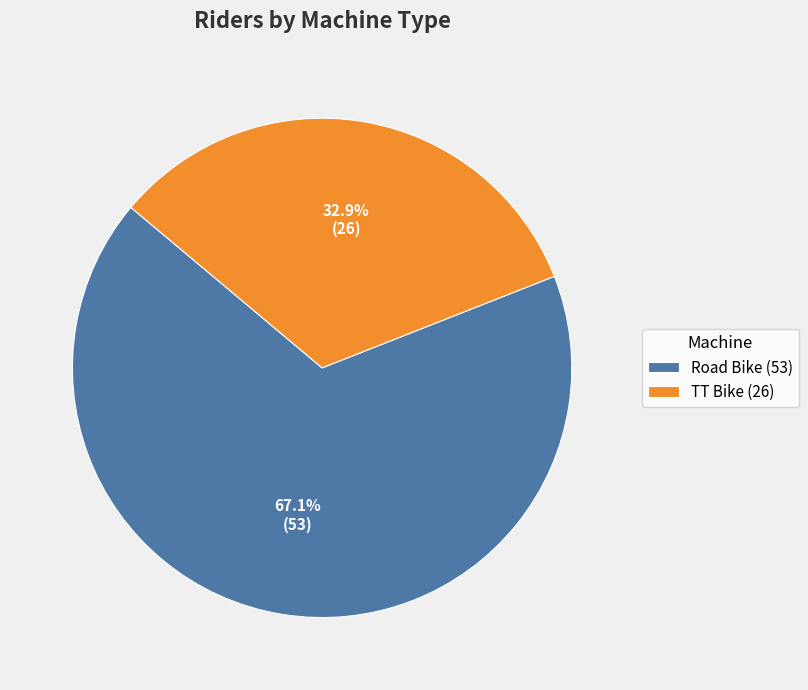

To the nearest percent, what is the average slice percentage?

50%